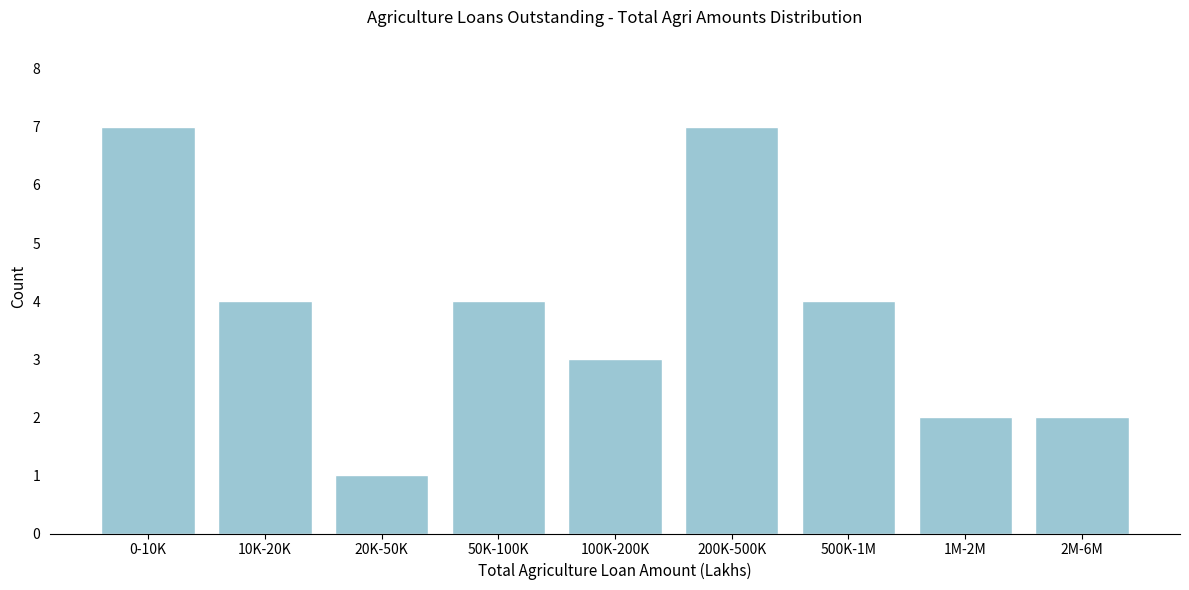

Reading left to right, list all the values displayed in this chart.

7	4	1	4	3	7	4	2	2